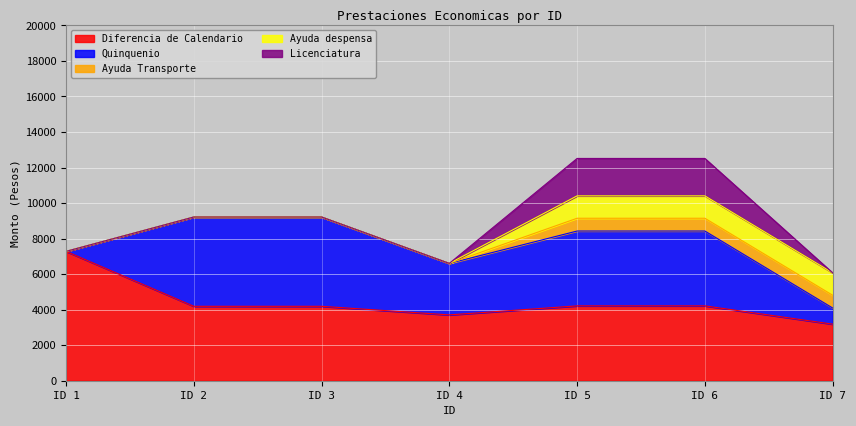

Between ID 6 and ID 4, which is larger?

ID 6